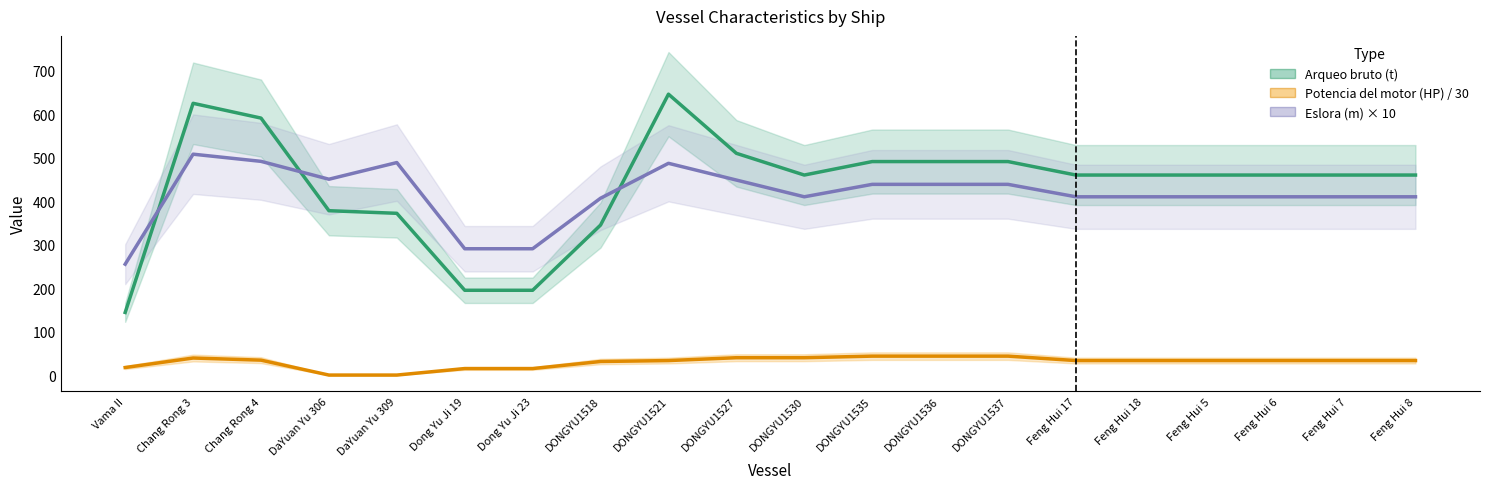

Reading left to right, extract all data points from this chart.

Arqueo bruto (t): 144.0	625.0	591.0	378.0	372.0	195.0	195.0	345.0	646.0	510.0	460.0	491.0	491.0	491.0	460.0	460.0	460.0	460.0	460.0	460.0
Potencia del motor (HP) / 30: 17.3	39.2	34.3	0.0	0.0	15.0	15.0	31.2	33.3	39.9	39.9	43.5	43.5	43.5	33.3	33.3	33.3	33.3	33.3	33.3
Eslora (m) × 10: 255.0	508.0	491.5	450.4	488.7	290.5	290.5	406.7	487.0	448.5	410.0	438.6	438.6	438.6	410.0	410.0	410.0	410.0	410.0	410.0